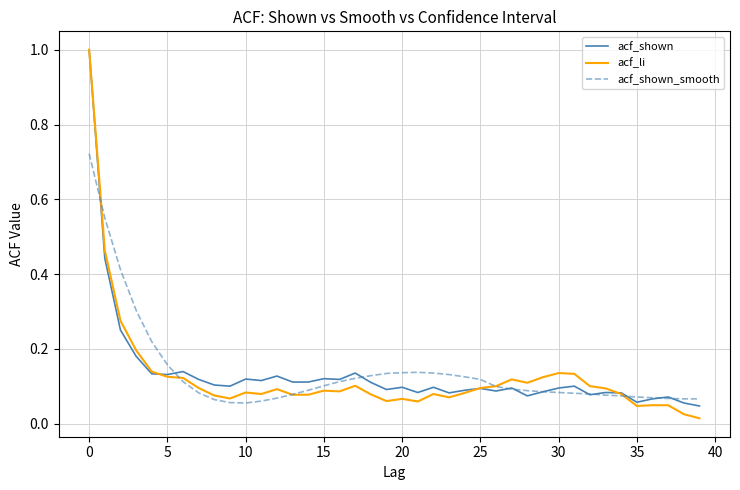

What is the greatest value displayed?

1.0